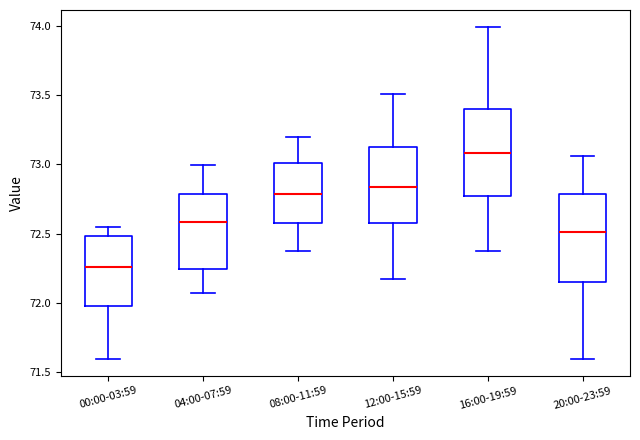

Which box has the highest median line?

16:00-19:59